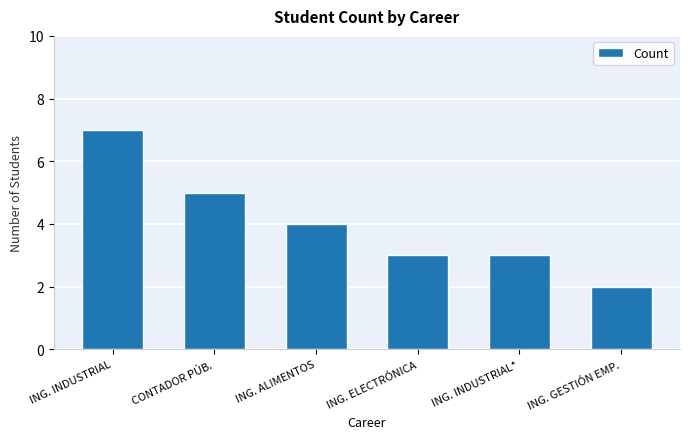

What is the change in value from ING. ELECTRÓNICA to ING. GESTIÓN EMP.?

-1